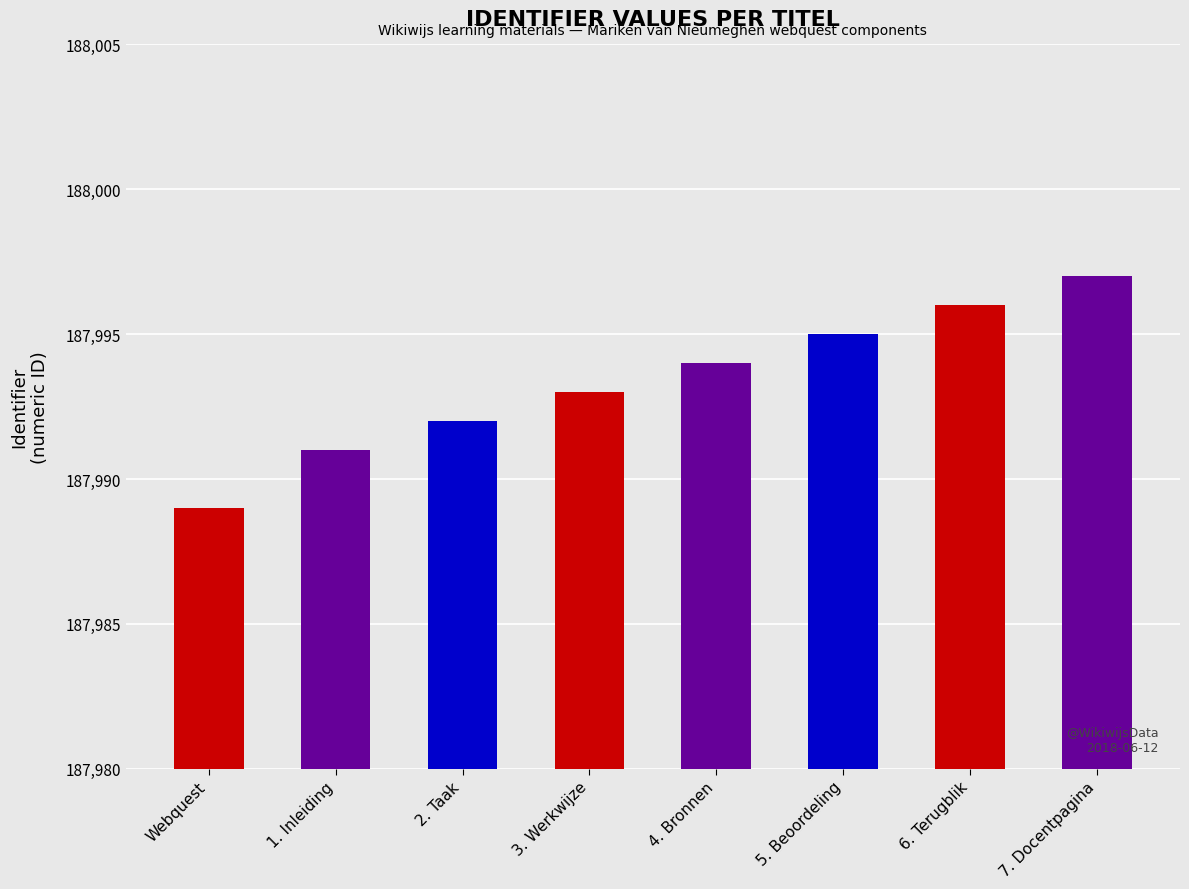

Reading left to right, transcribe all the data shown in this chart.

Webquest=187989	1. Inleiding=187991	2. Taak=187992	3. Werkwijze=187993	4. Bronnen=187994	5. Beoordeling=187995	6. Terugblik=187996	7. Docentpagina=187997